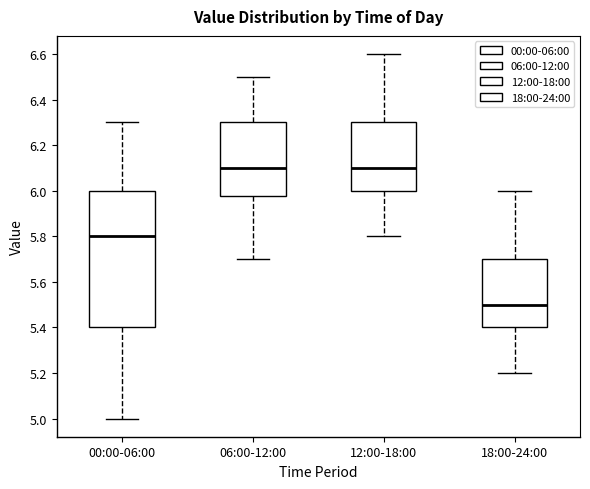

Where does the median line of the box for 18:00-24:00 sit on the y-axis? The values are not printed on the chart, so give them approximately, as read against the axis.

5.50